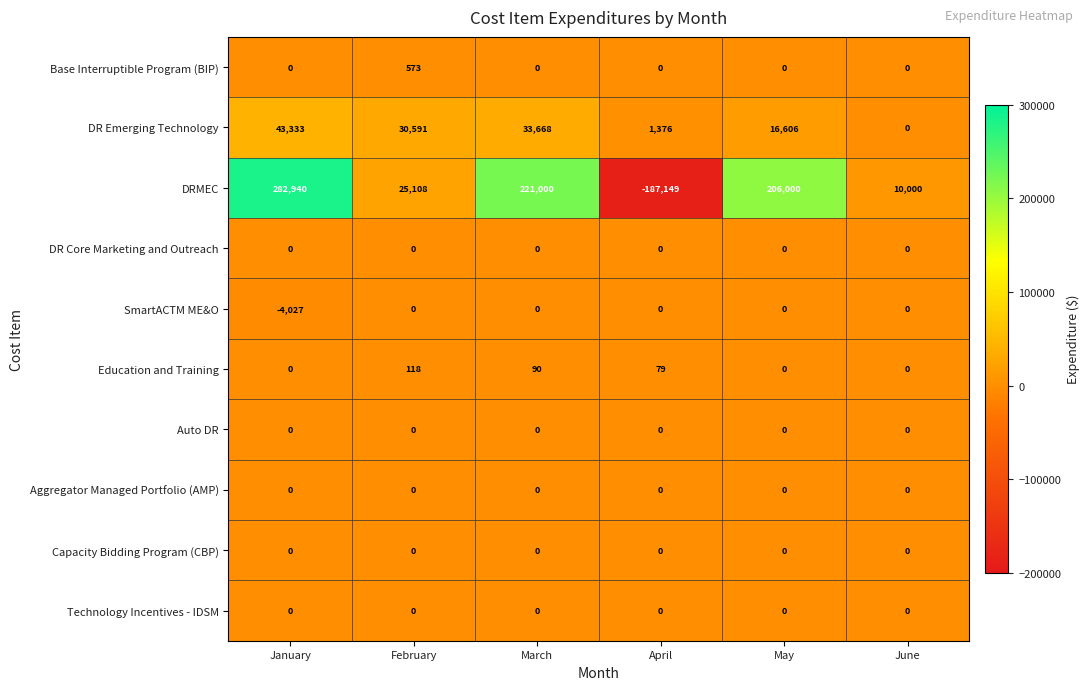

Which category has the lowest value in the DRMEC series?

April